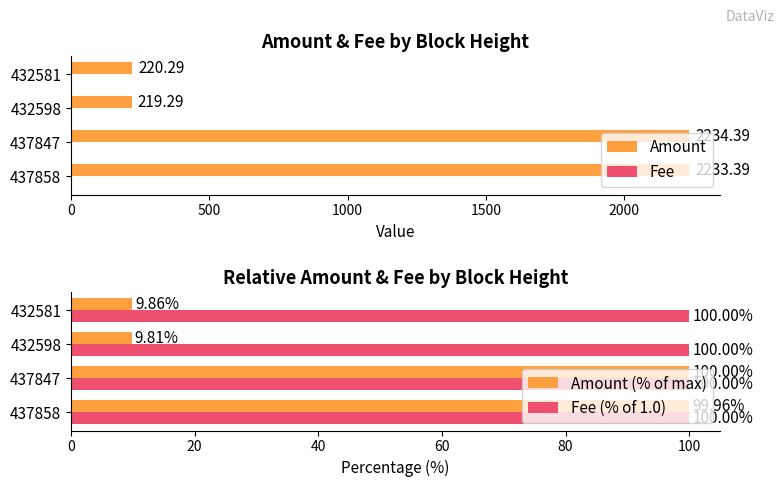

What is the sum of all Amount values?

4907.4